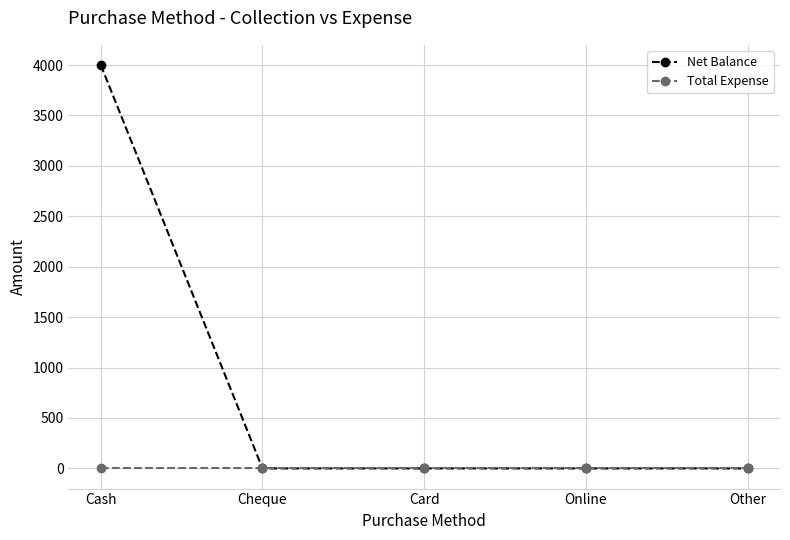

What is the total value across all series at Cash?

4000